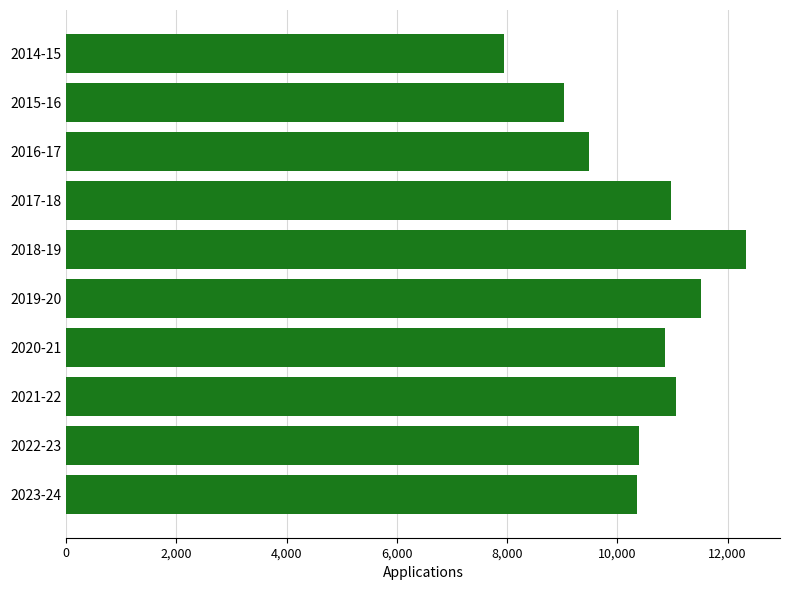

Is it true that the value at 2014-15 is 7944?

True